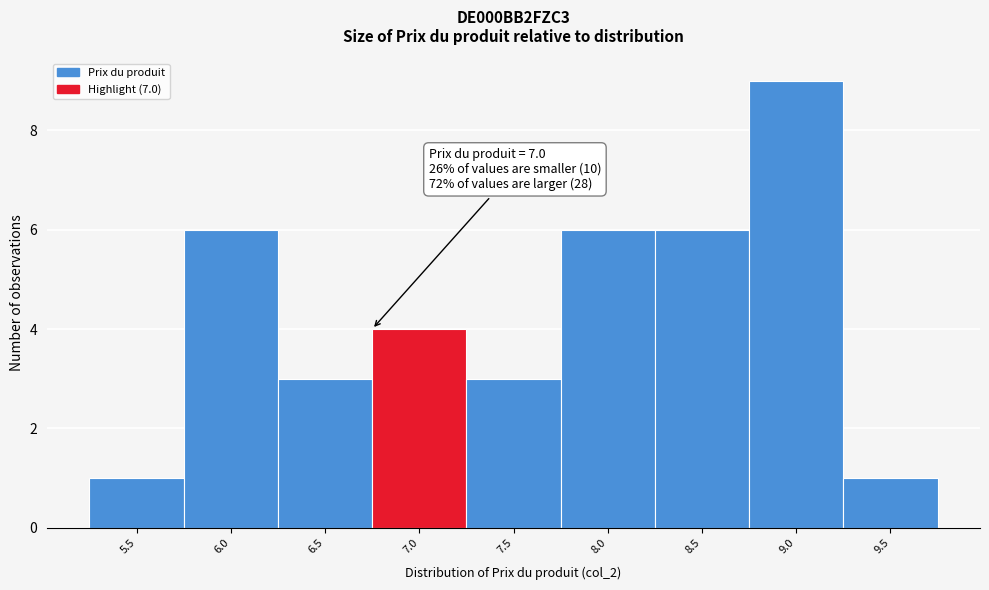

Reading right to left, extract all data points from this chart.

1	9	6	6	3	4	3	6	1